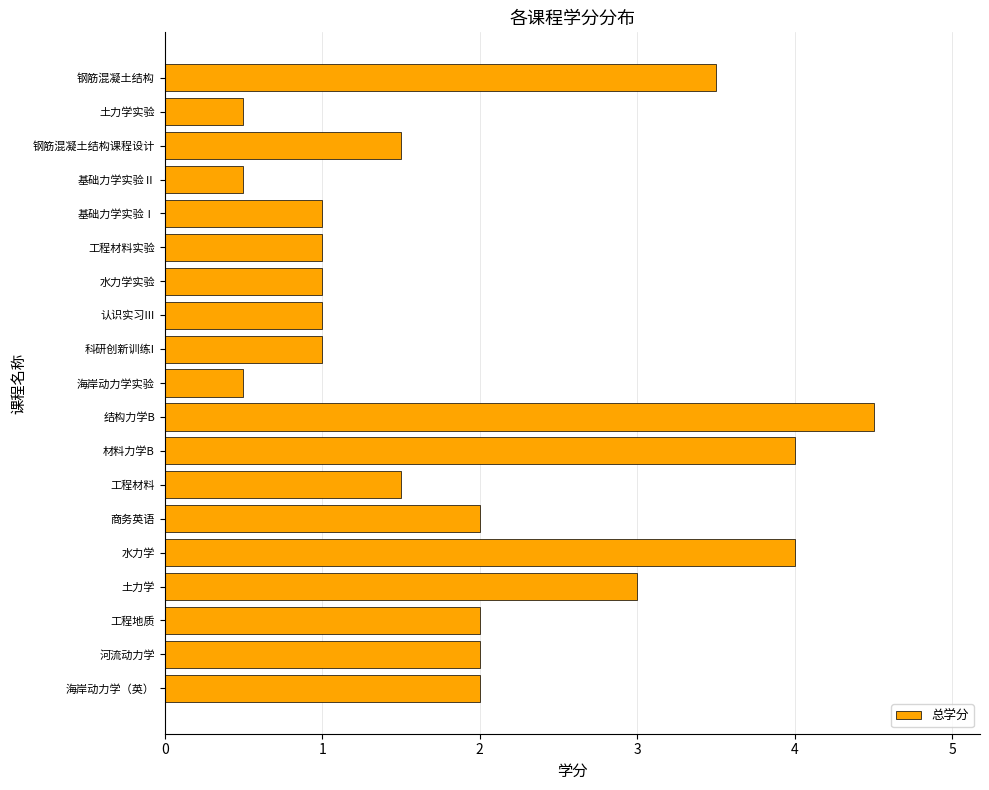

Reading bottom to top, what are all the values shown in this chart?

海岸动力学（英）=2.0	河流动力学=2.0	工程地质=2.0	土力学=3.0	水力学=4.0	商务英语=2.0	工程材料=1.5	材料力学B=4.0	结构力学B=4.5	海岸动力学实验=0.5	科研创新训练I=1.0	认识实习III=1.0	水力学实验=1.0	工程材料实验=1.0	基础力学实验Ⅰ=1.0	基础力学实验Ⅱ=0.5	钢筋混凝土结构课程设计=1.5	土力学实验=0.5	钢筋混凝土结构=3.5